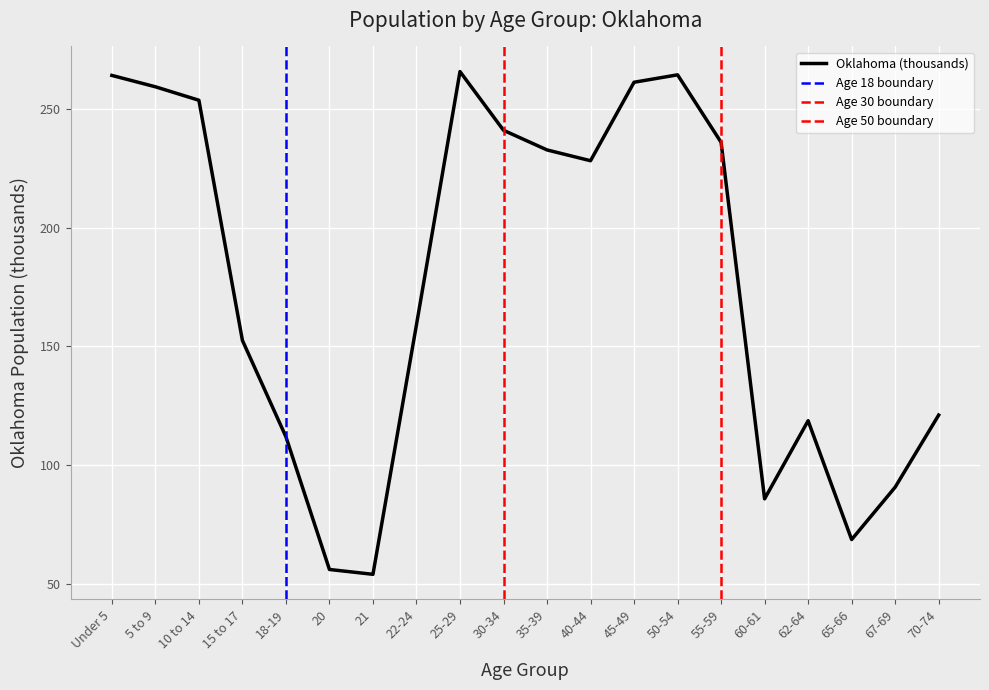

How many data points does each series have?

20